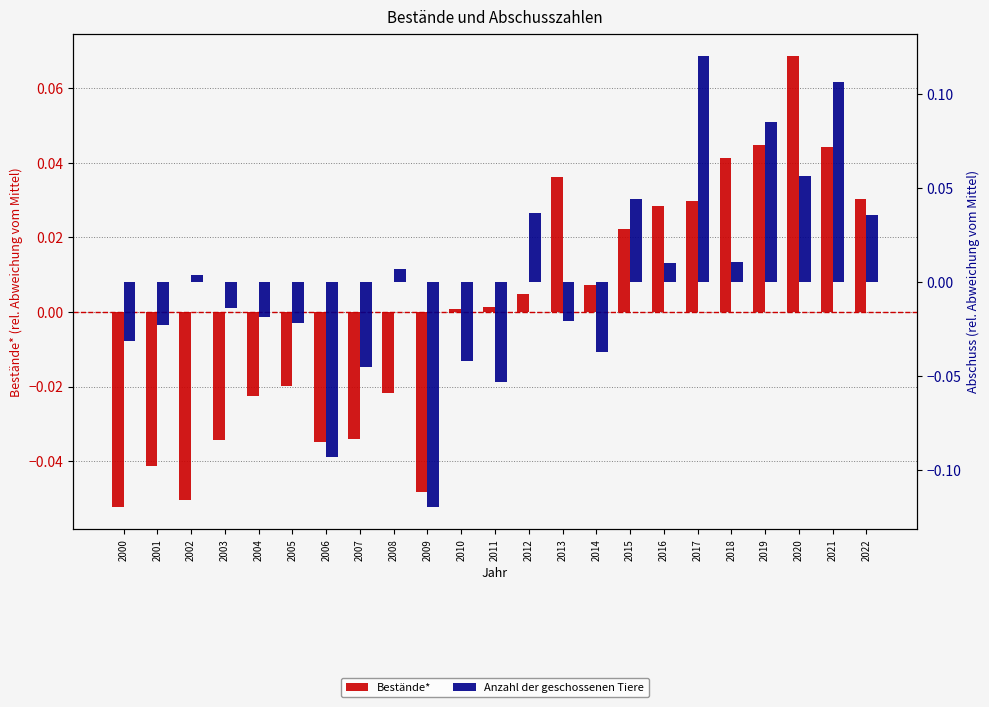

Which series changed the most between 2003 and 2018?

Bestände*